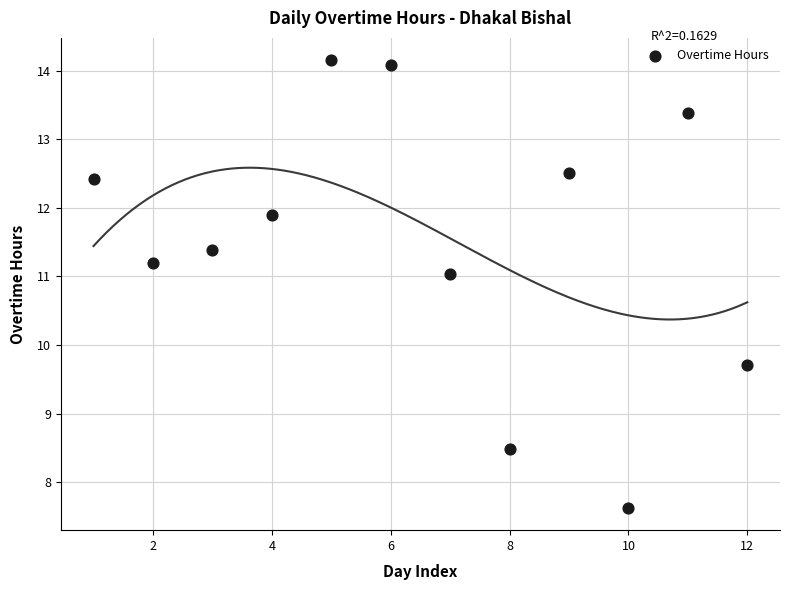

What is the range of Y values (max minus min)?

6.5